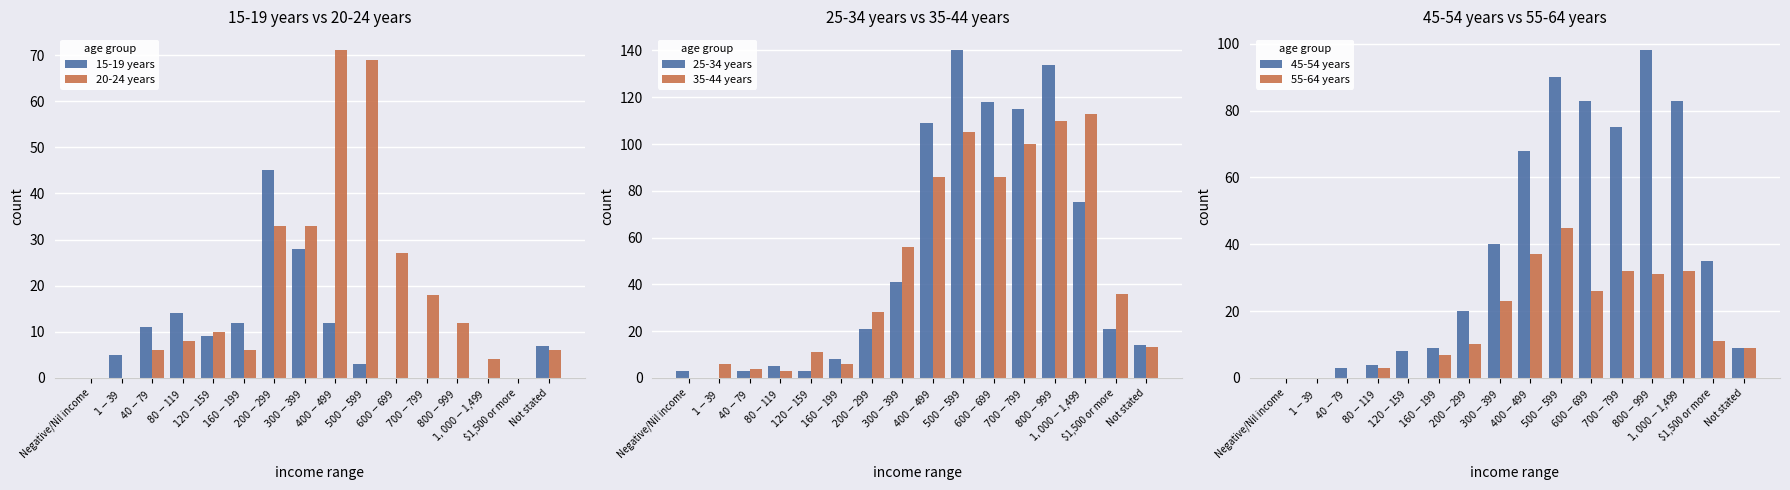

What is the difference between the maximum and minimum values in the 25-34 years series?

140